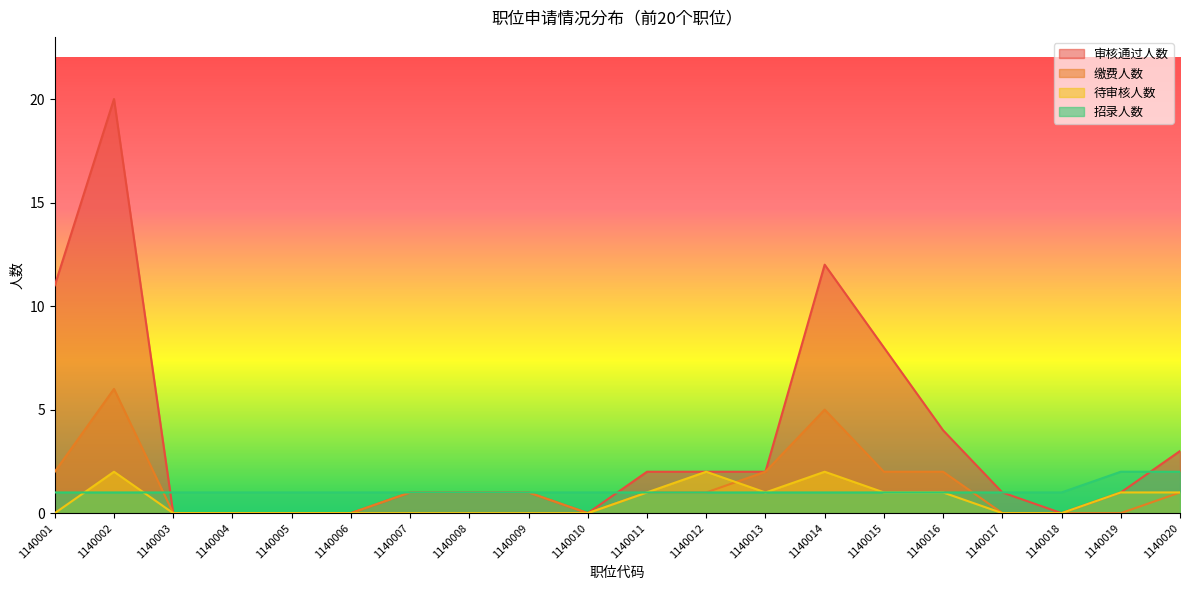

Where is the first local minimum for 待审核人数?

1140013